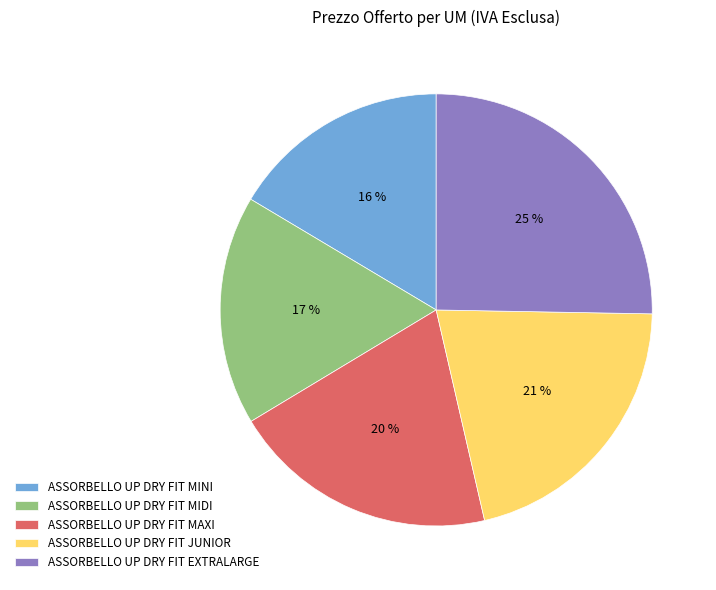

Which has a higher value, ASSORBELLO UP DRY FIT MIDI or ASSORBELLO UP DRY FIT MAXI?

ASSORBELLO UP DRY FIT MAXI